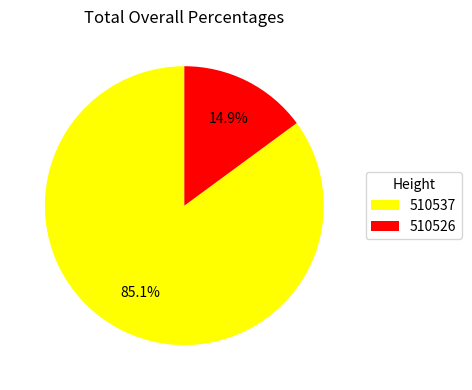

Which category accounts for the majority?

510537